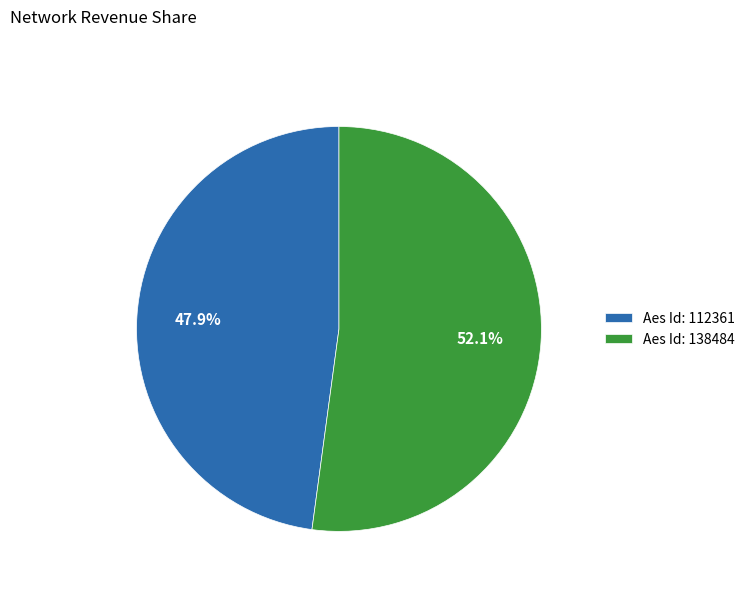

Which slice is the smallest?

Aes Id: 112361